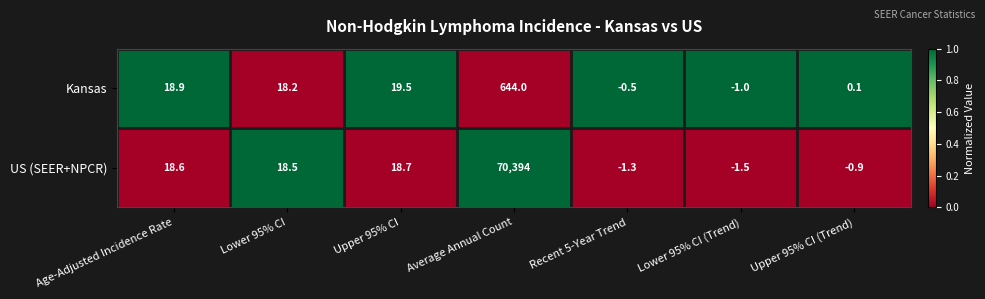

Which series has the largest range (max minus min)?

US (SEER+NPCR)